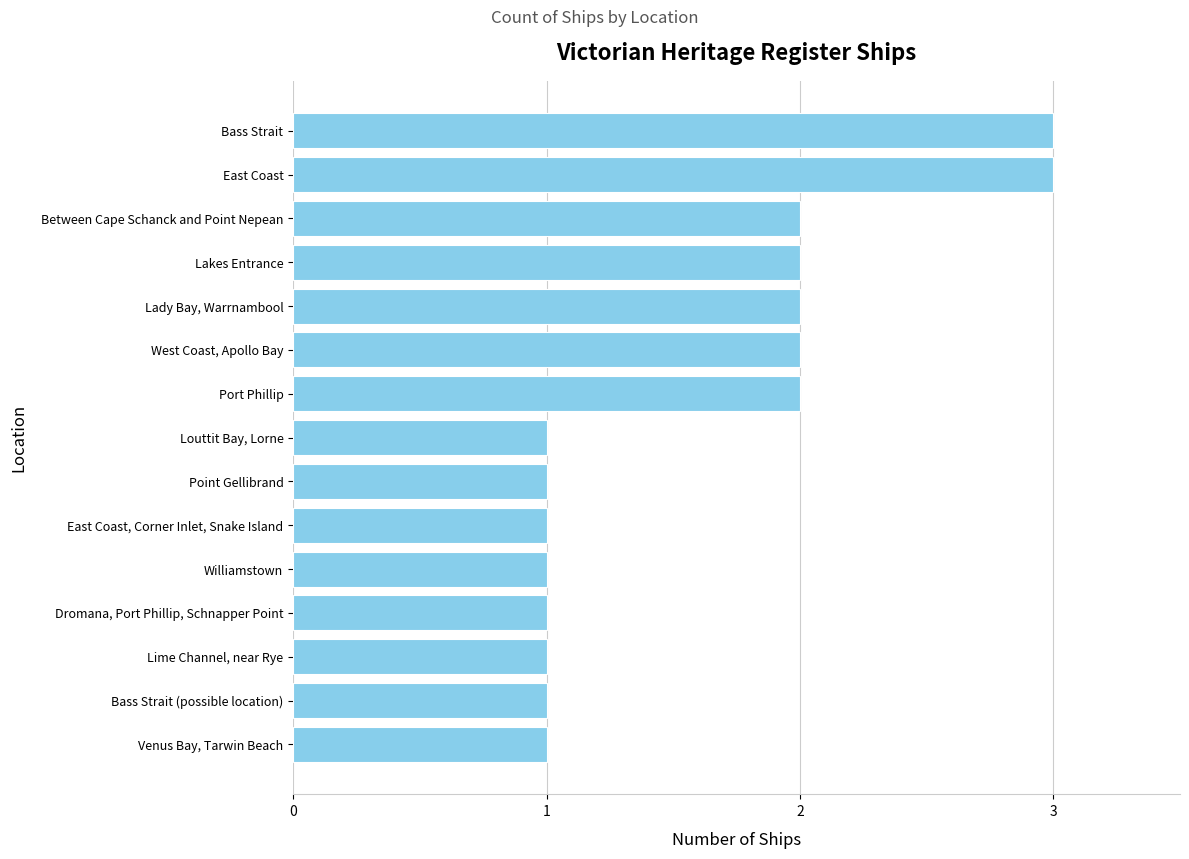

What is the change in value from Williamstown to Lady Bay, Warrnambool?

+1